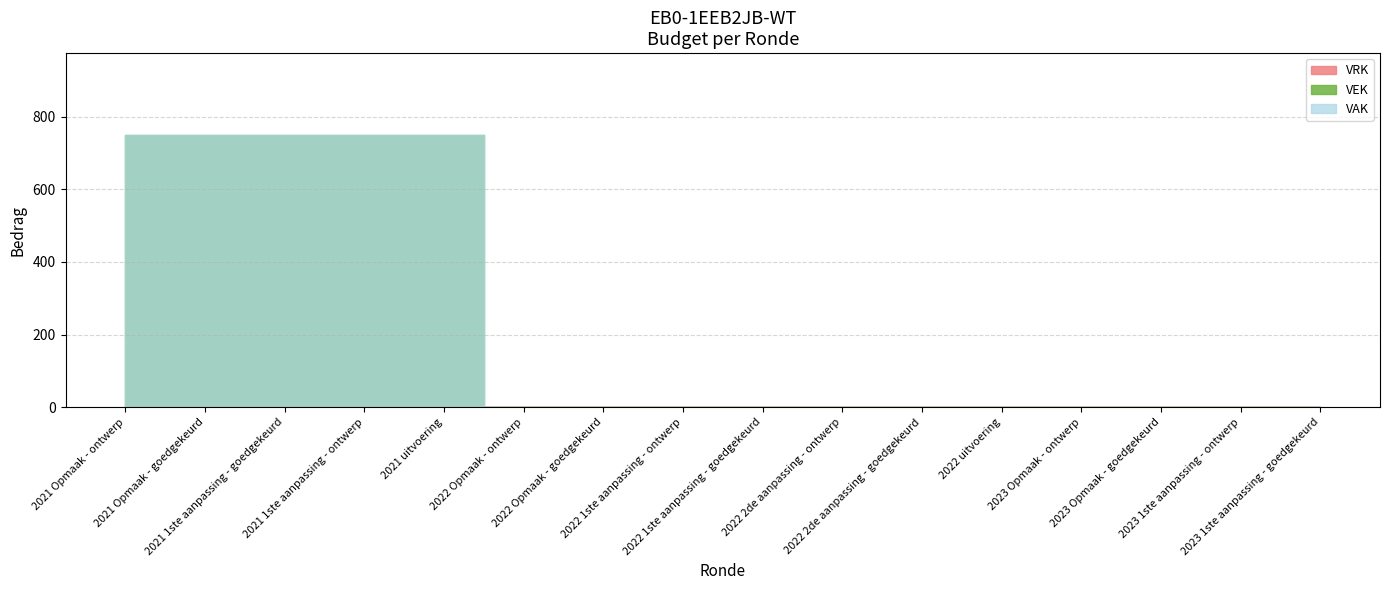

Is it true that VAK equals -266 at 2023 Opmaak - ontwerp?

False